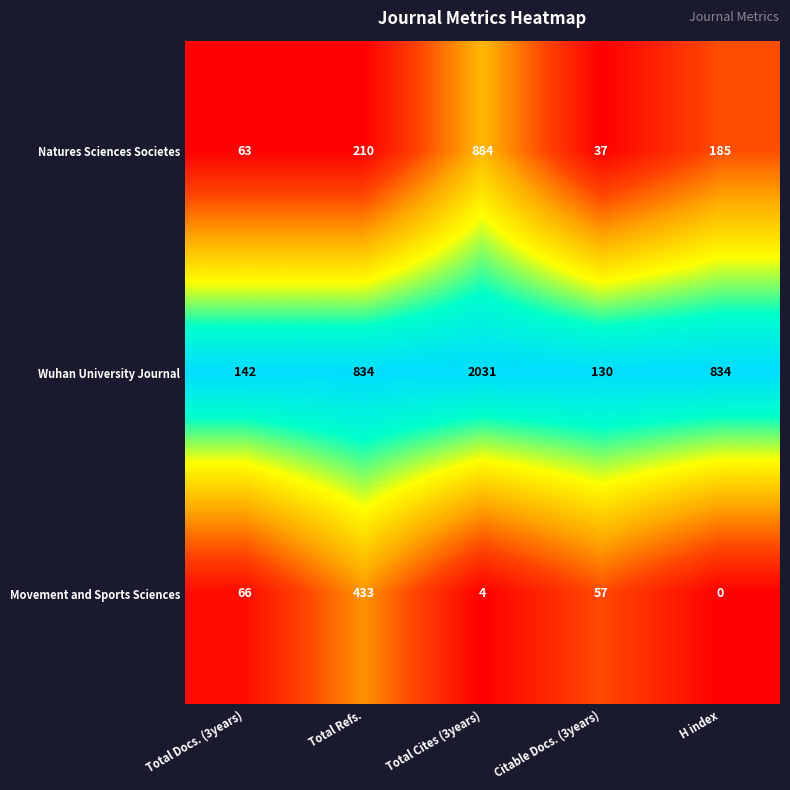

What is the difference between the Wuhan University Journal values at Total Cites (3years) and Total Refs.?

1197